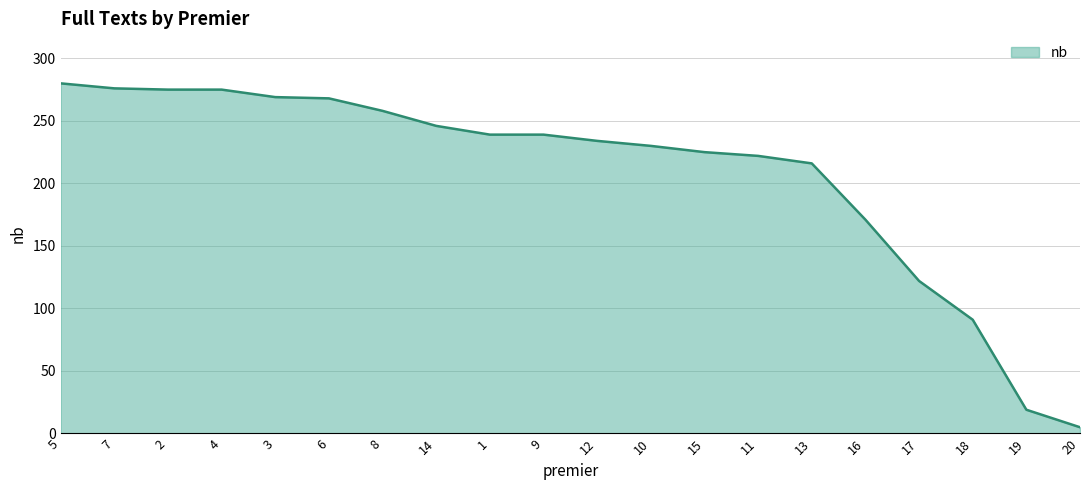

Where is the data nearest to the value 142?

17